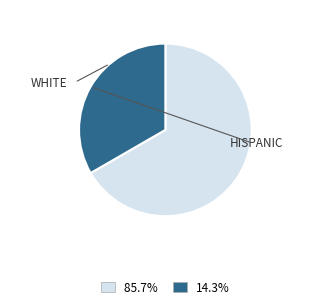

How many segments does this pie chart have?

2